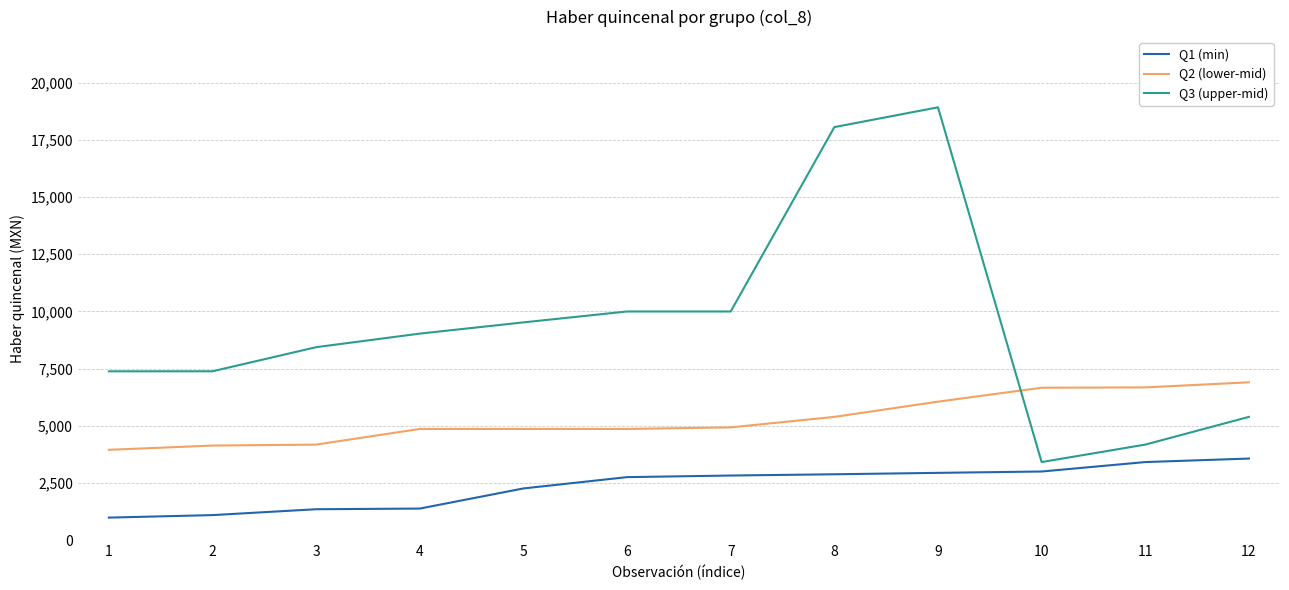

Which series changed the most between 3 and 7?

Q3 (upper-mid)